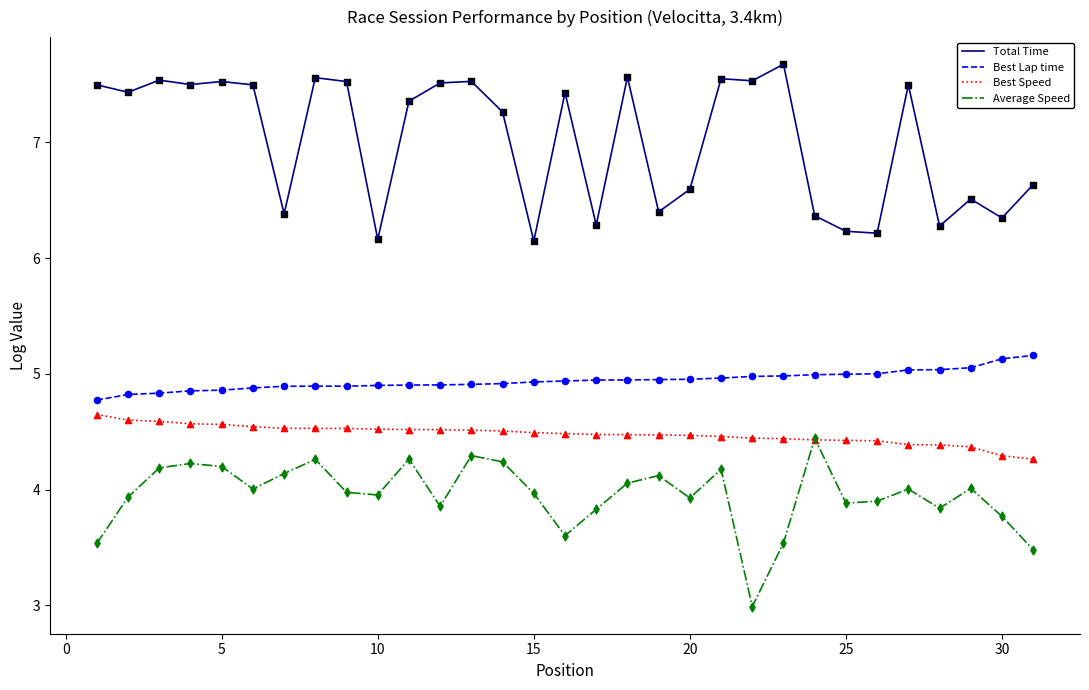

Which series has the largest total across all categories?

Total Time